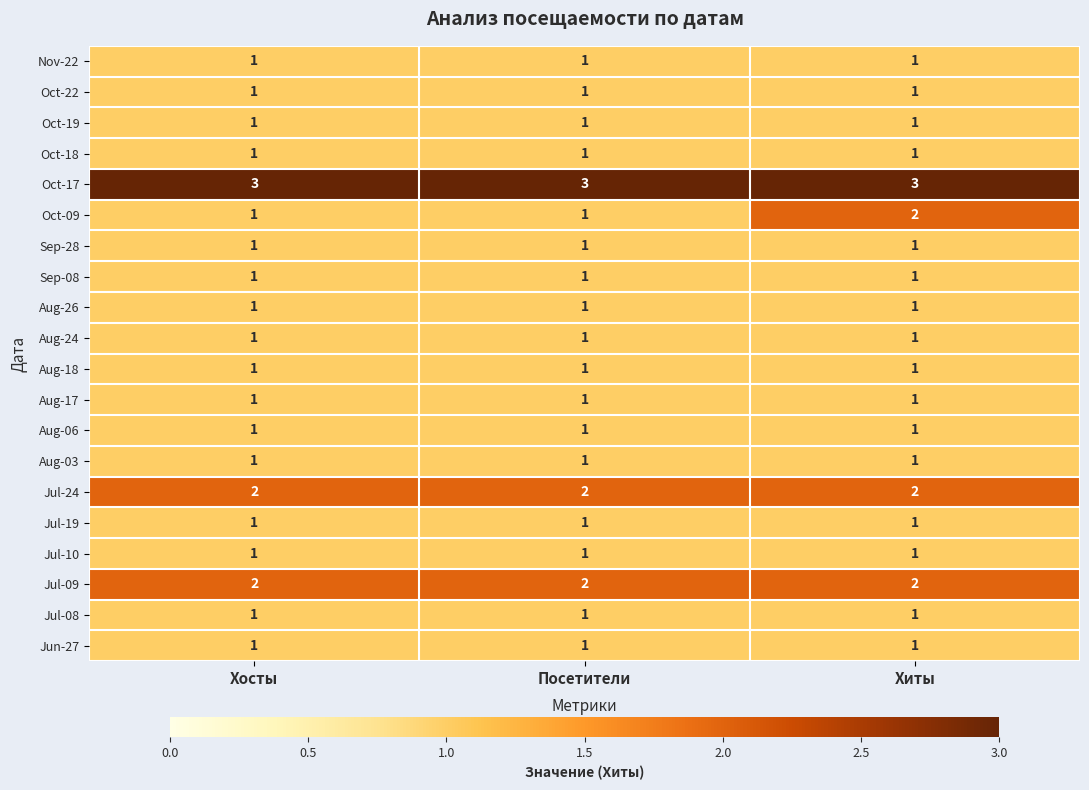

The Aug-26 series shows 0 at Хиты. True or false?

False